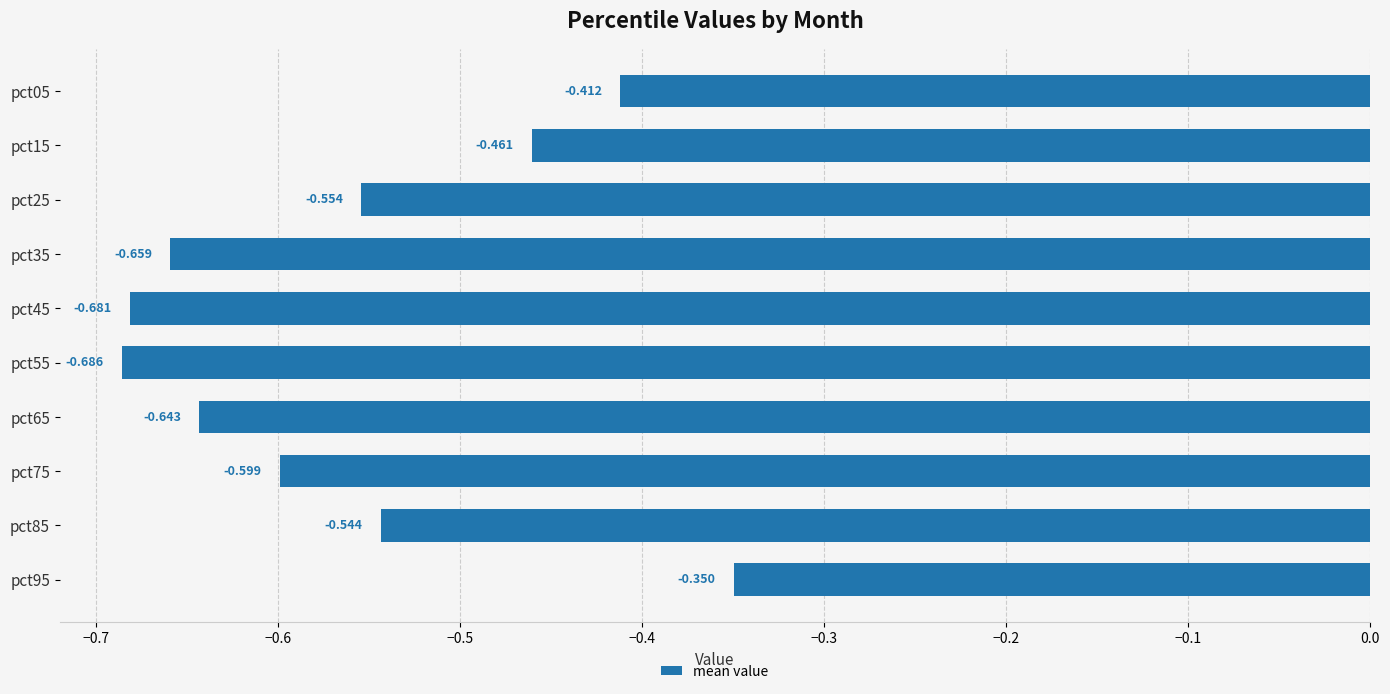

Does the chart contain any negative values?

Yes